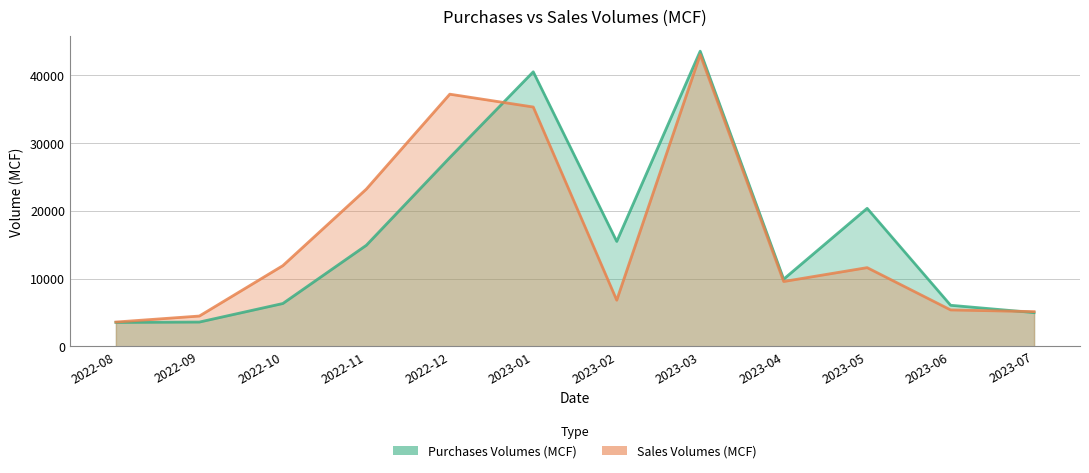

How many times do Purchases Volumes (MCF) and Sales Volumes (MCF) cross each other?

2